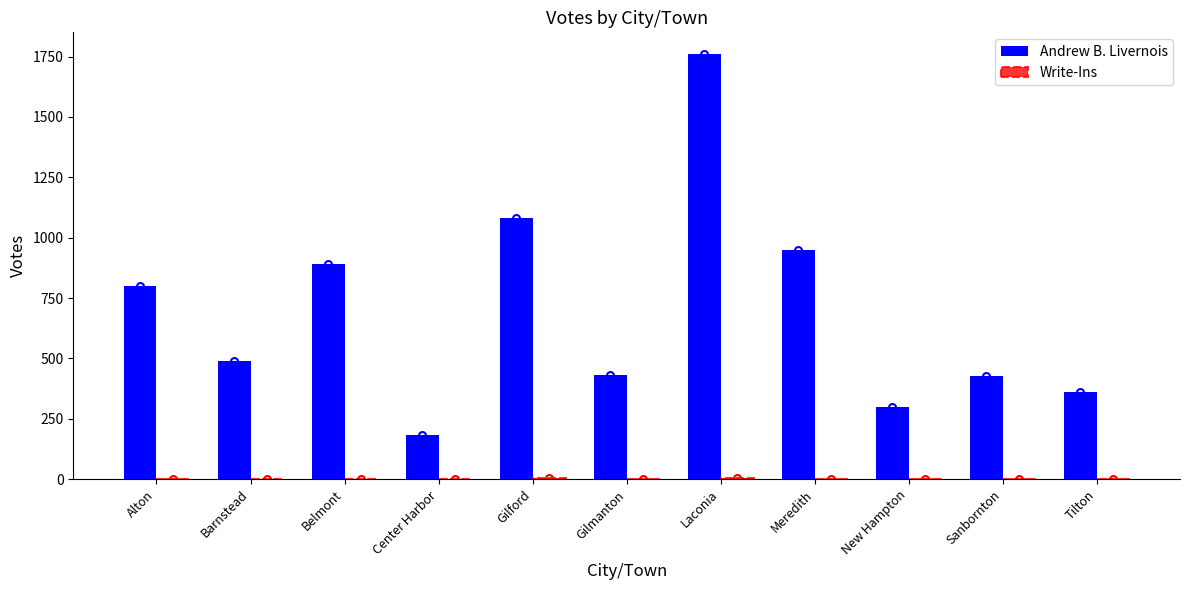

Which series has the largest total across all categories?

Andrew B. Livernois